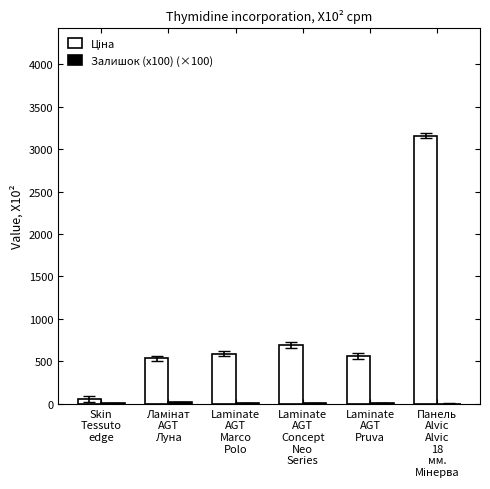

What is the maximum value shown in the chart?

3157.9